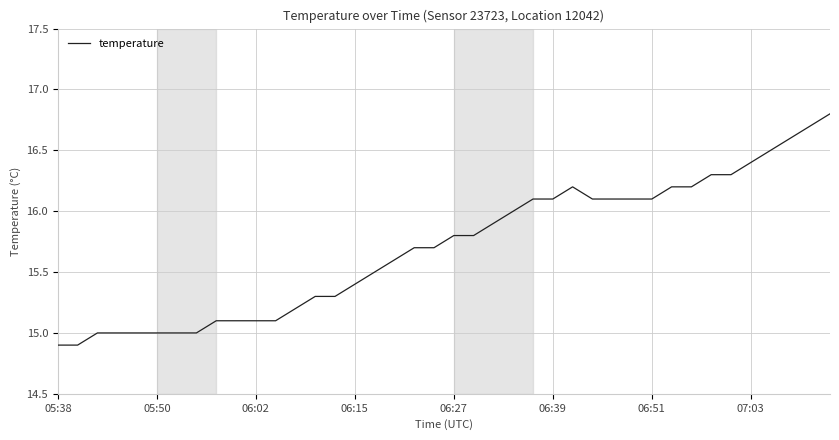

What is the greatest value displayed?

16.8